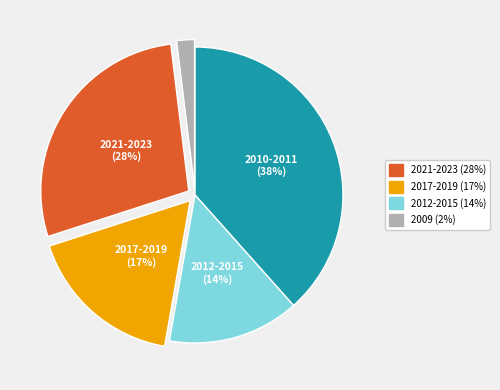

To the nearest percent, what is the difference between the largest and smallest slice percentages?

36%